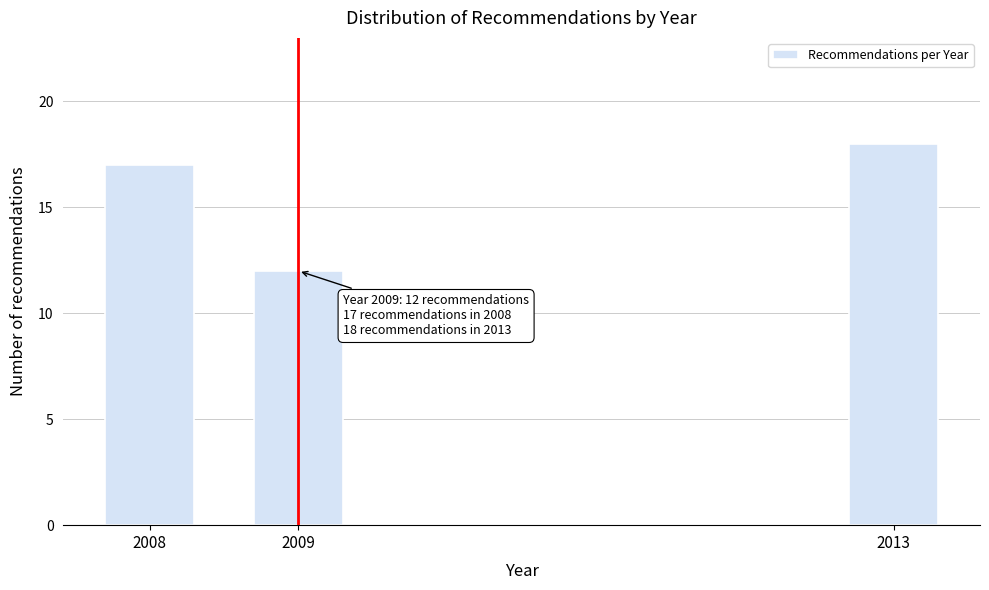

Reading left to right, extract all data points from this chart.

2008=17	2009=12	2013=18